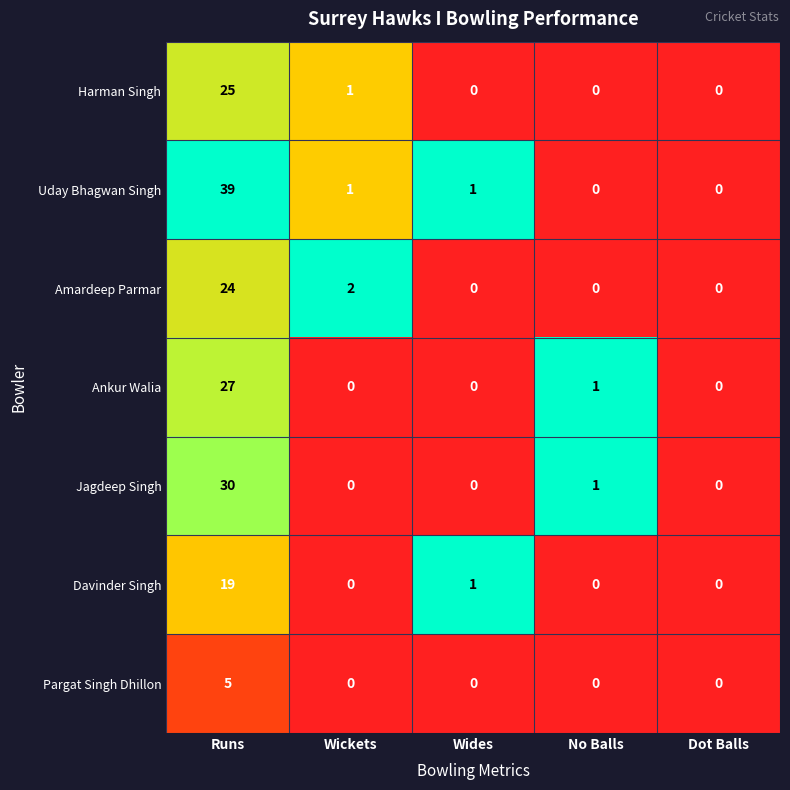

Which series has the largest total across all categories?

Uday Bhagwan Singh